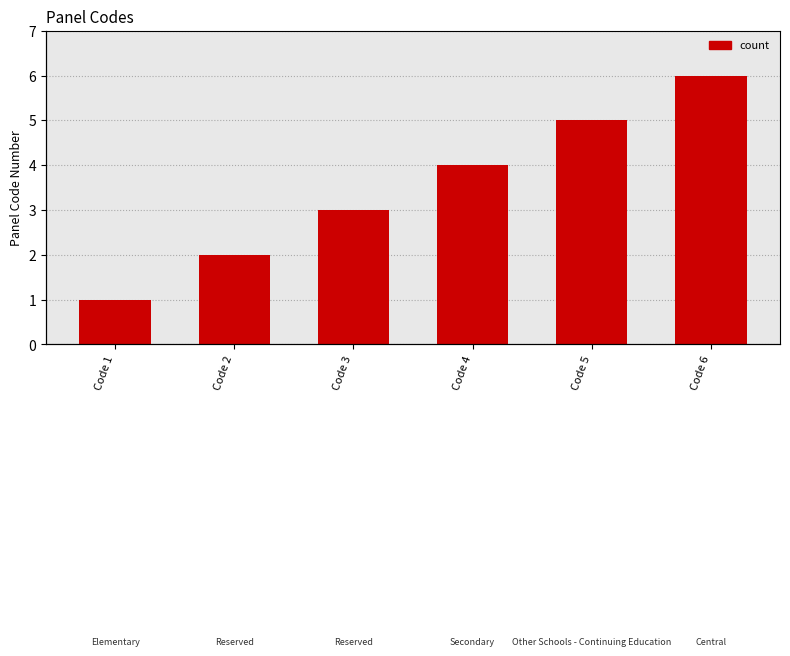

The value at Code 1 is 2. True or false?

False